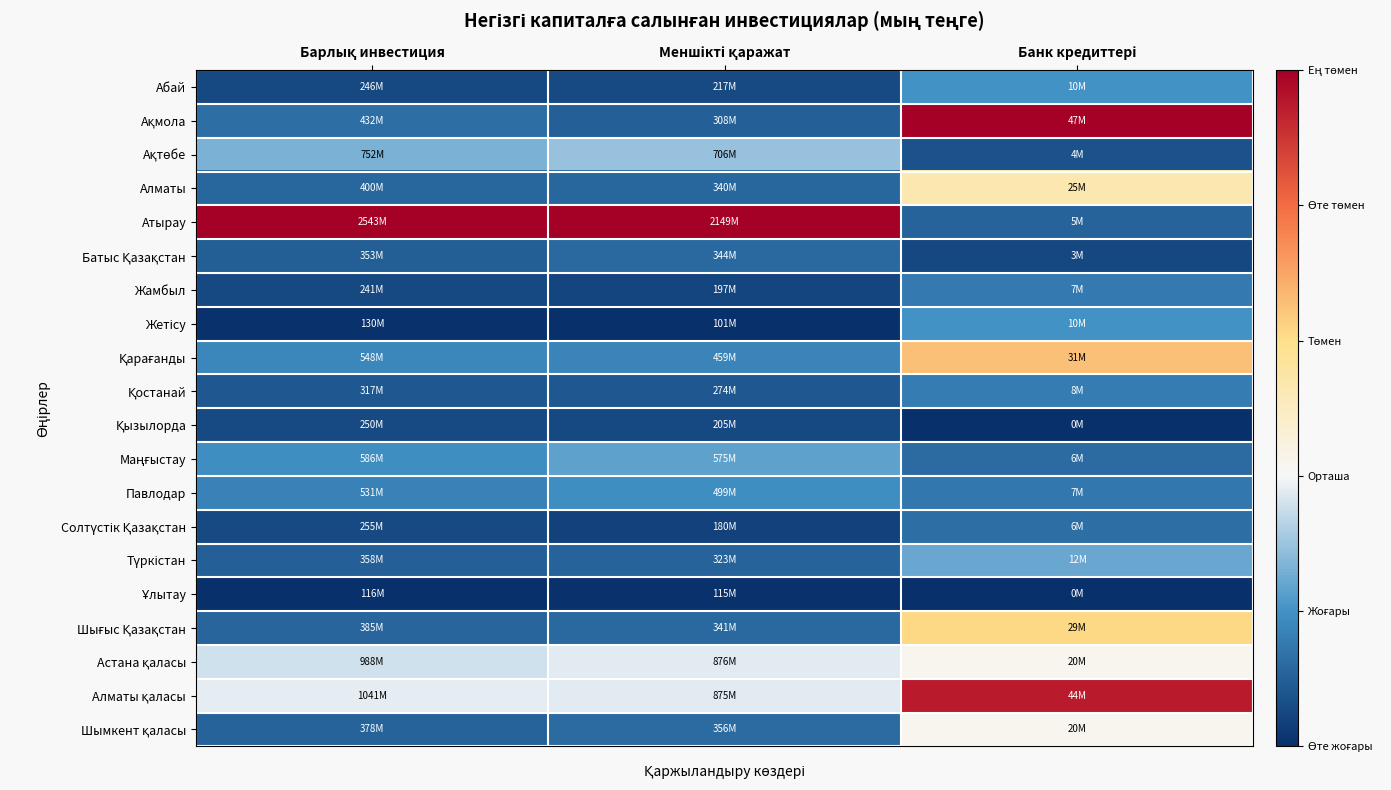

At Банк кредиттері, list the series in order from largest to smallest.

Ақмола, Алматы қаласы, Қарағанды, Шығыс Қазақстан, Алматы, Астана қаласы, Шымкент қаласы, Түркістан, Жетісу, Абай, Қостанай, Жамбыл, Павлодар, Солтүстік Қазақстан, Маңғыстау, Атырау, Ақтөбе, Батыс Қазақстан, Ұлытау, Қызылорда